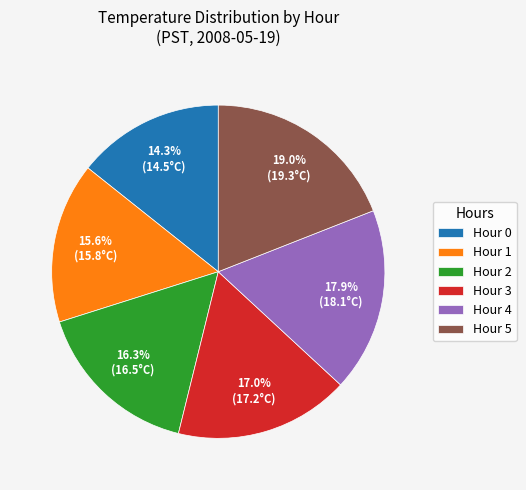

True or false: Hour 4 accounts for 18% of the total.

True